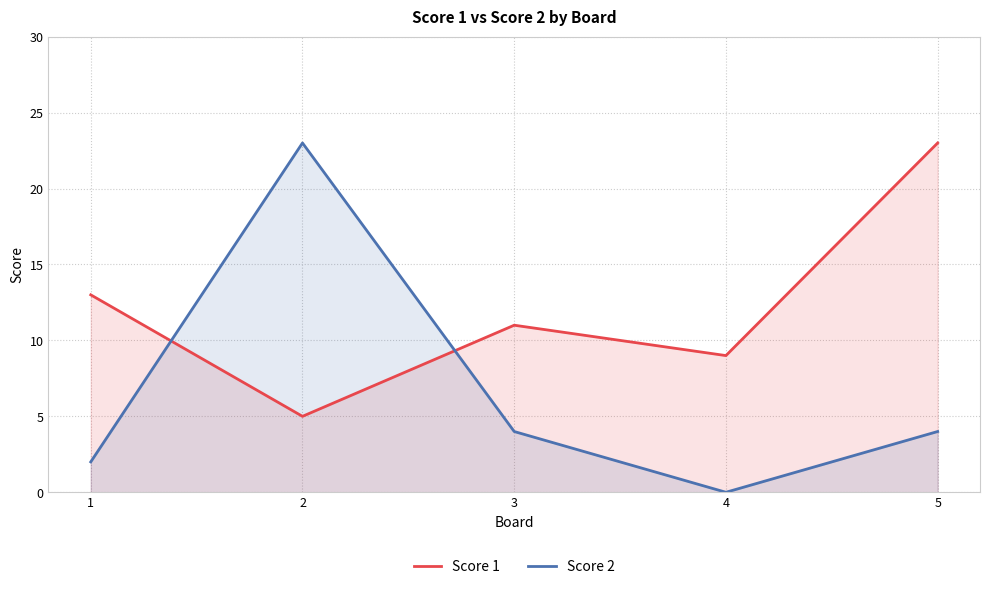

Rank the categories by Score 1 value from highest to lowest.

5, 1, 3, 4, 2